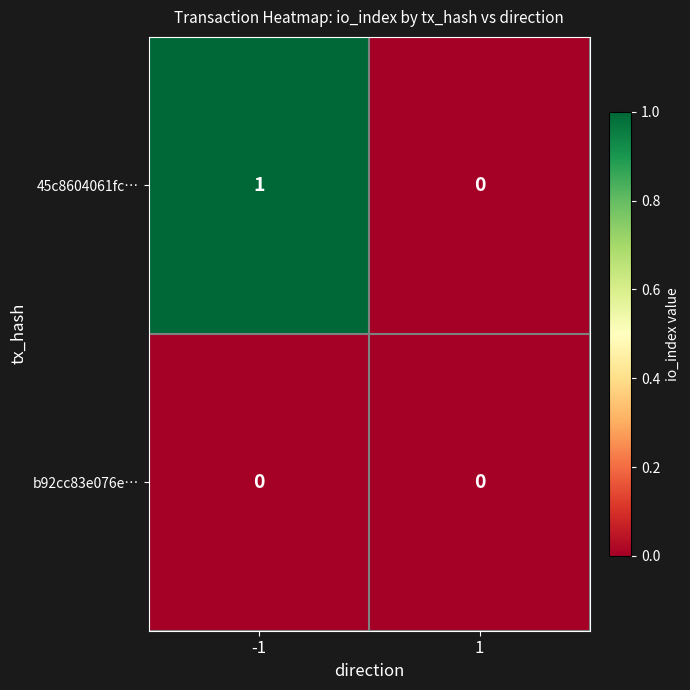

Which series has the widest spread of values?

45c8604061fc…